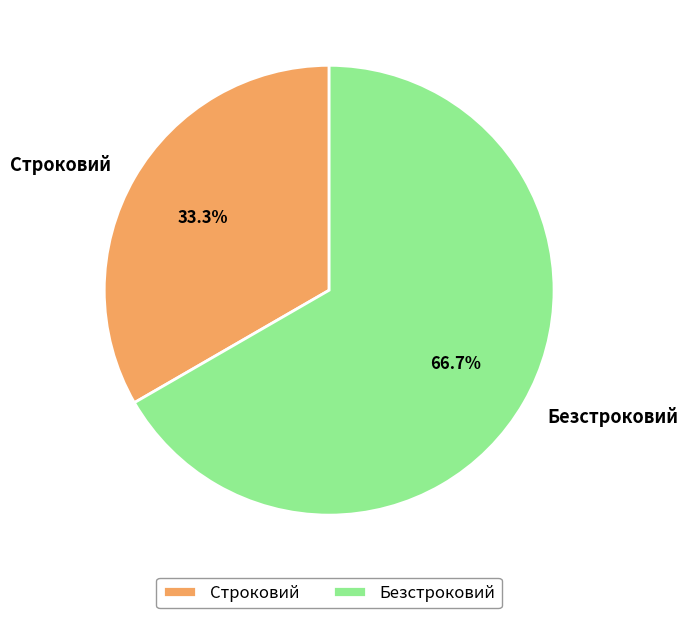

Rank the categories by value from highest to lowest.

Безстроковий, Строковий